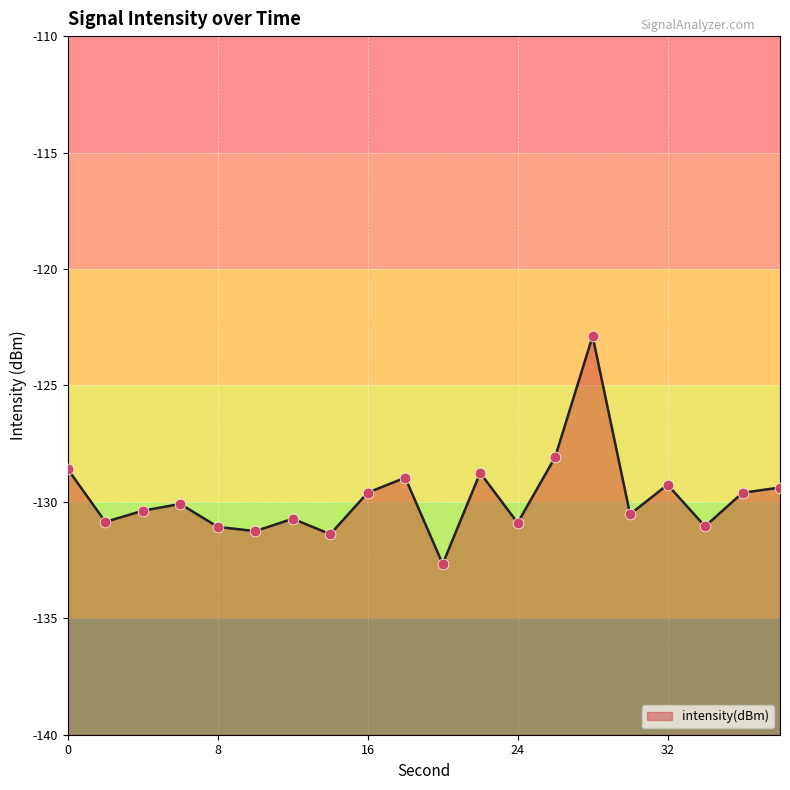

Between 22 and 34, which is larger?

22